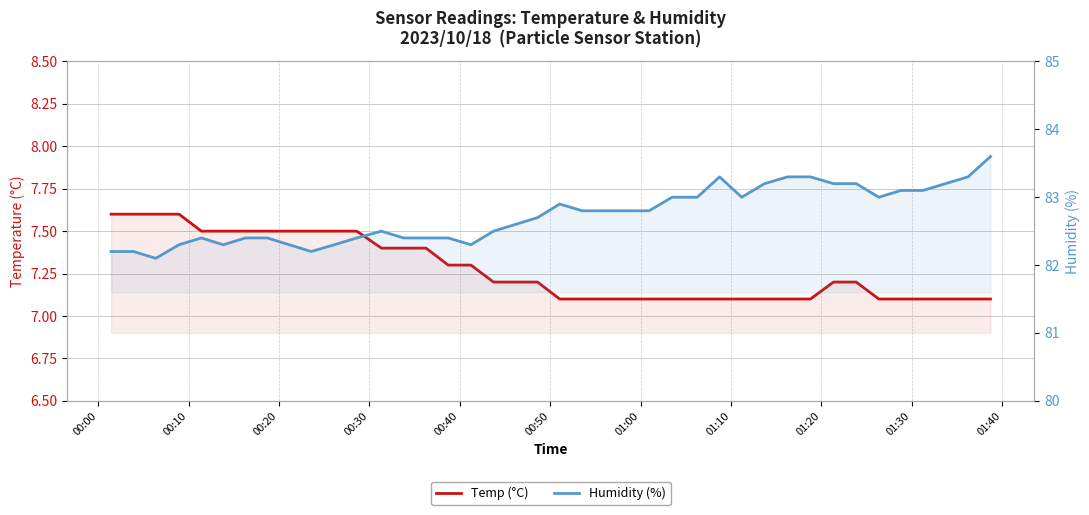

How many lines are shown in the chart?

2